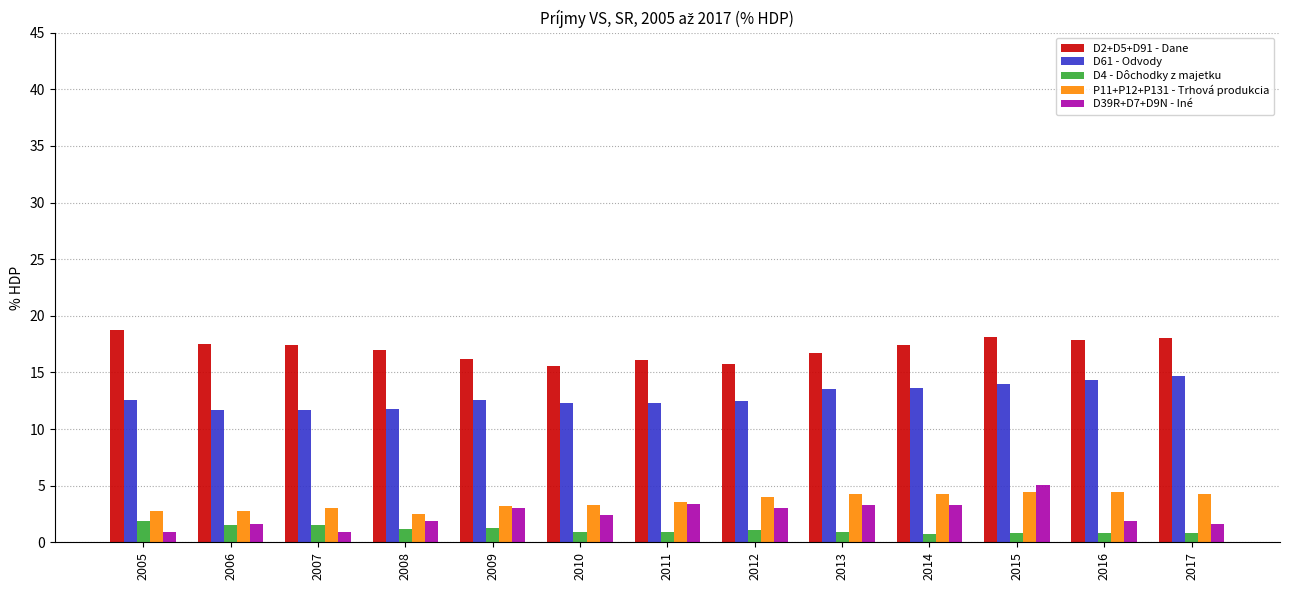

What is the value of the D61 - Odvody bar at the 9th from the left?

13.5